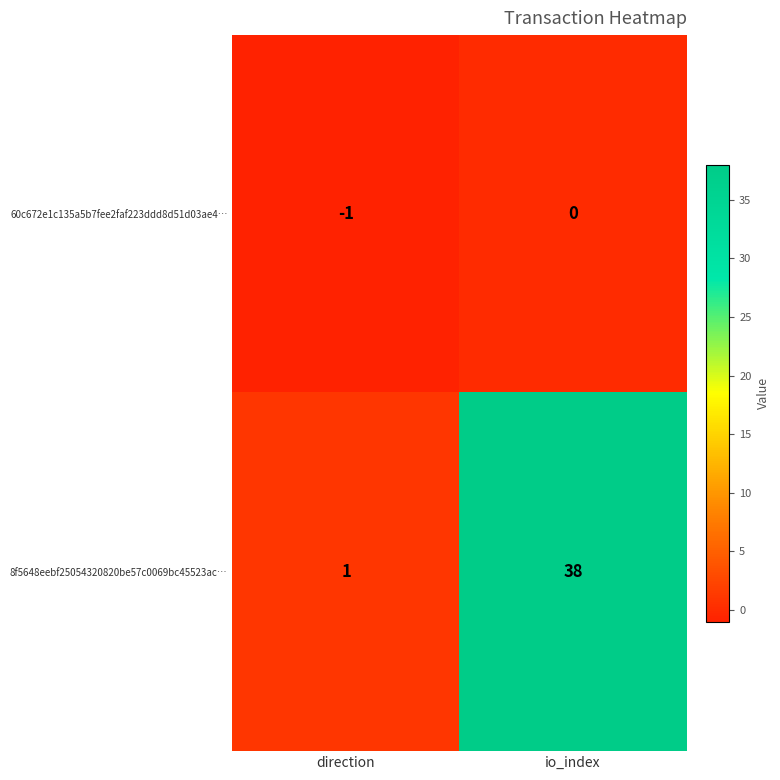

What is the spread (max minus min) of values at io_index?

38